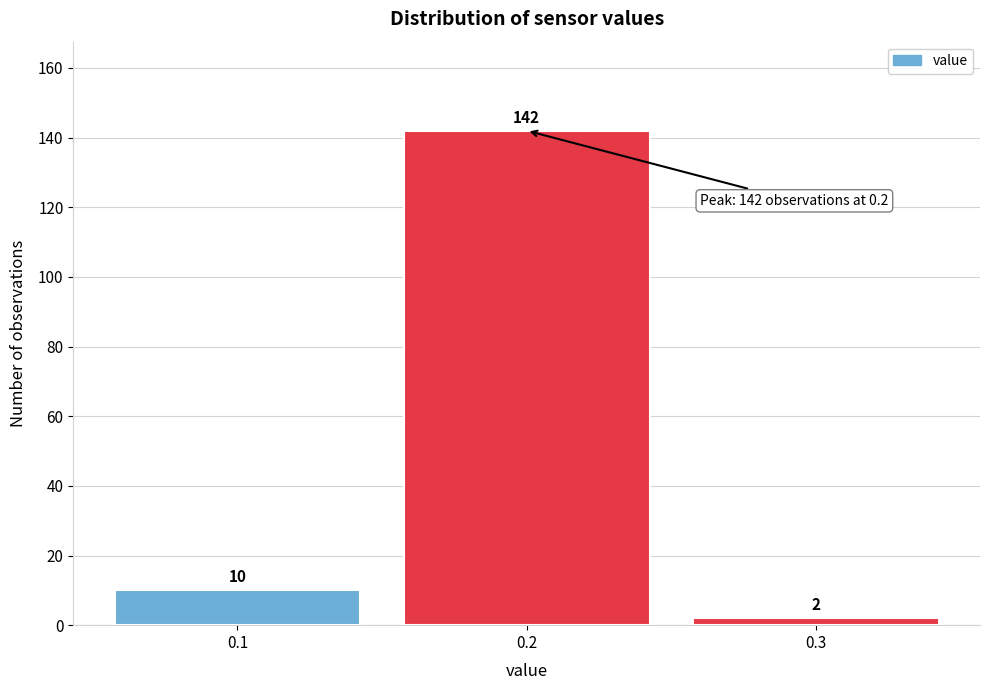

Which range on the x-axis has the tallest bar?

0.15 to 0.25